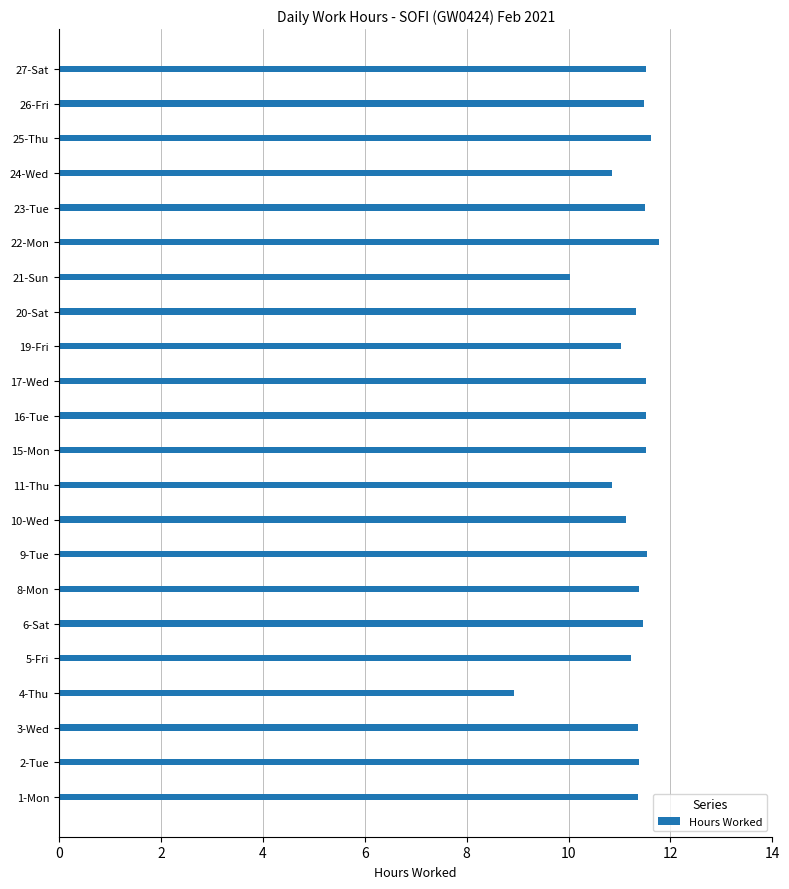

What is the average value?

11.2